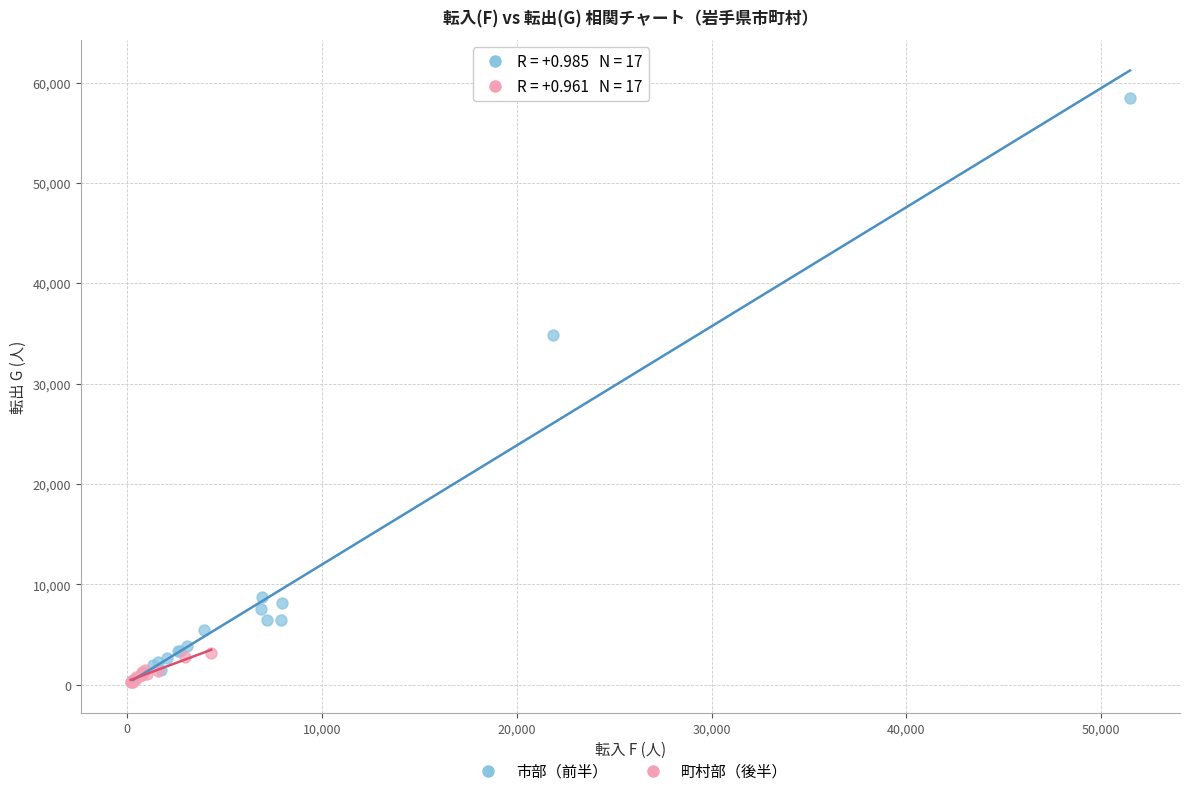

What are all the series names shown in the legend?

市部（前半）, 町村部（後半）